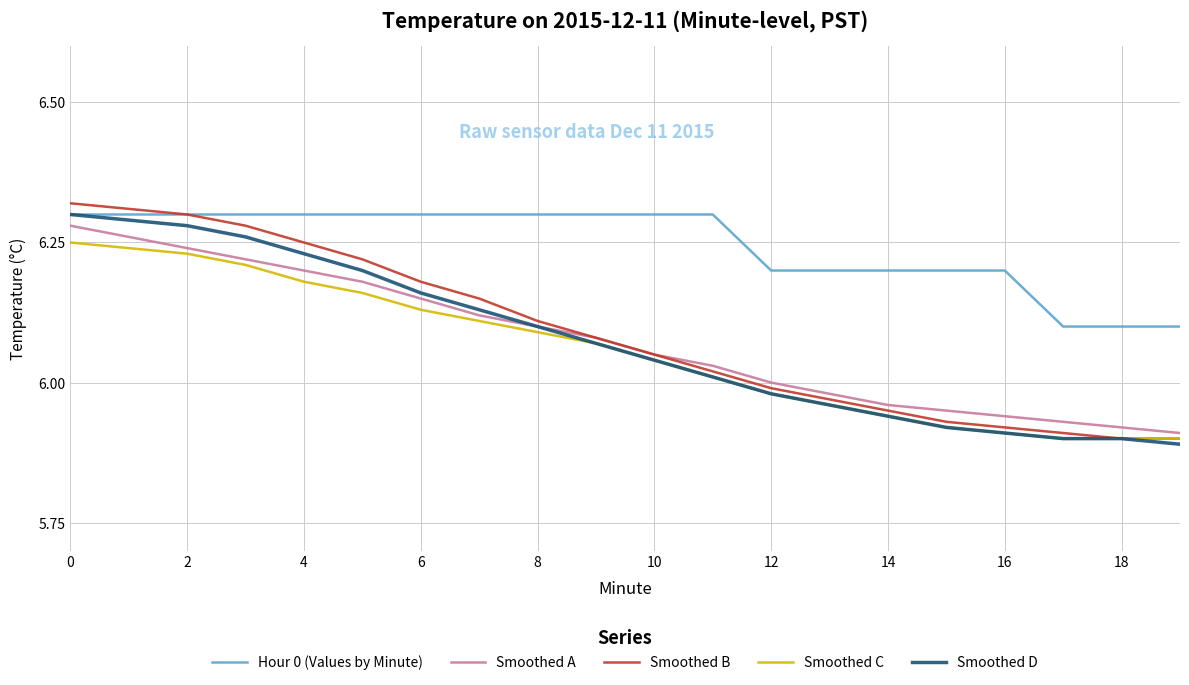

Which series has the largest range (max minus min)?

Smoothed B